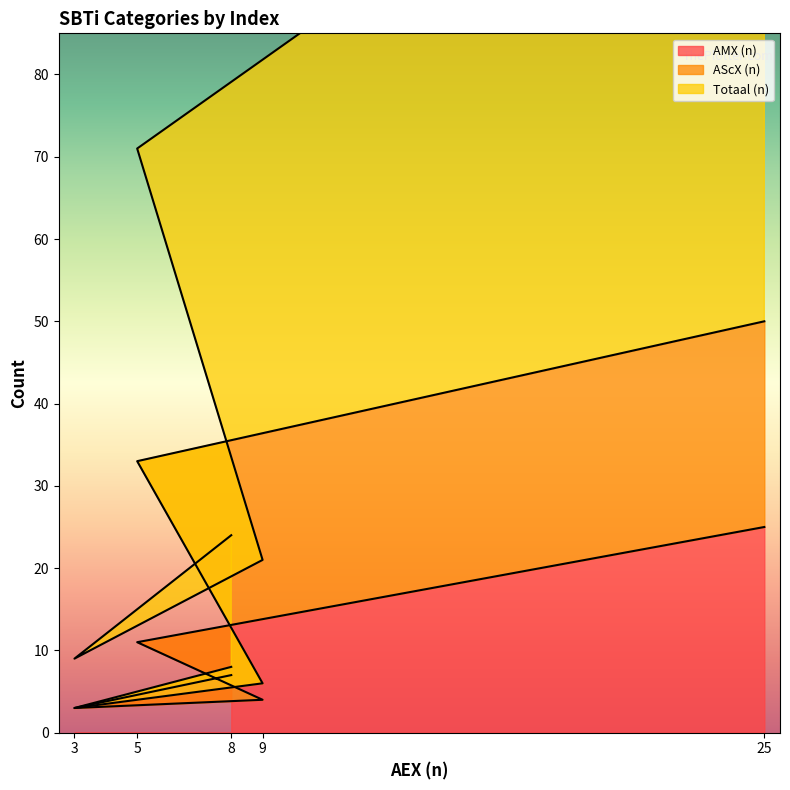

True or false: AMX (n) has a value of 4 at 9.

True